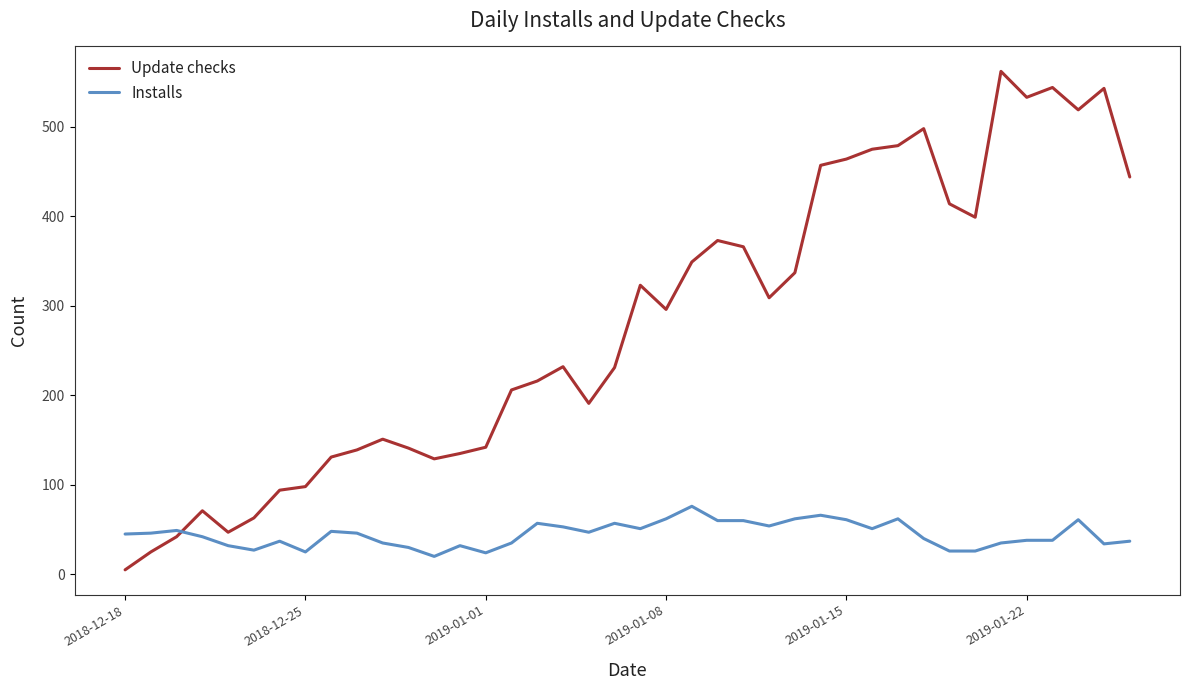

Which series has the widest spread of values?

Update checks